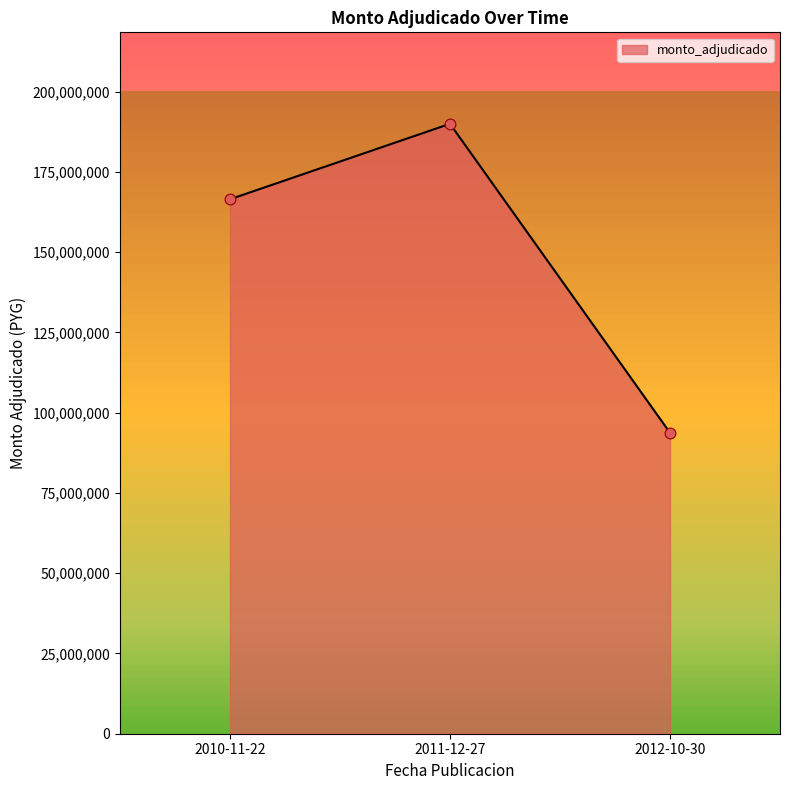

Between 2010-11-22 and 2011-12-27, which is larger?

2011-12-27